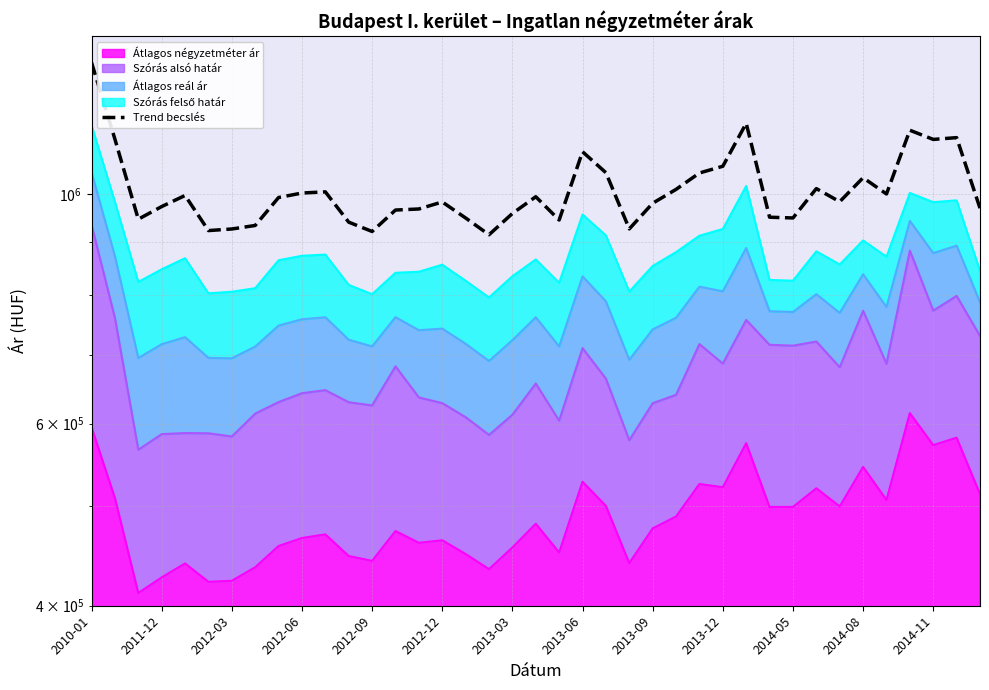

Does the chart have visible grid lines?

Yes